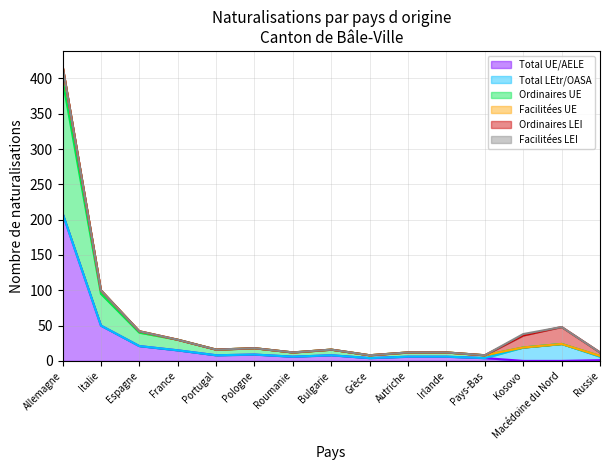

The Total UE/AELE series shows -121 at Kosovo. True or false?

False